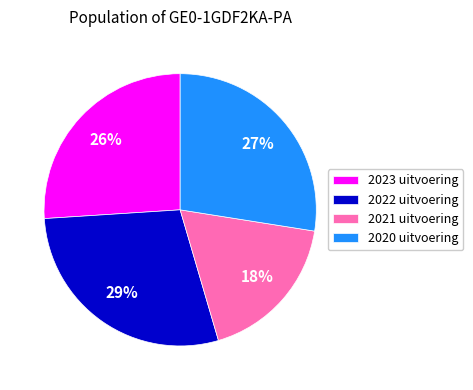

How many segments does this pie chart have?

4